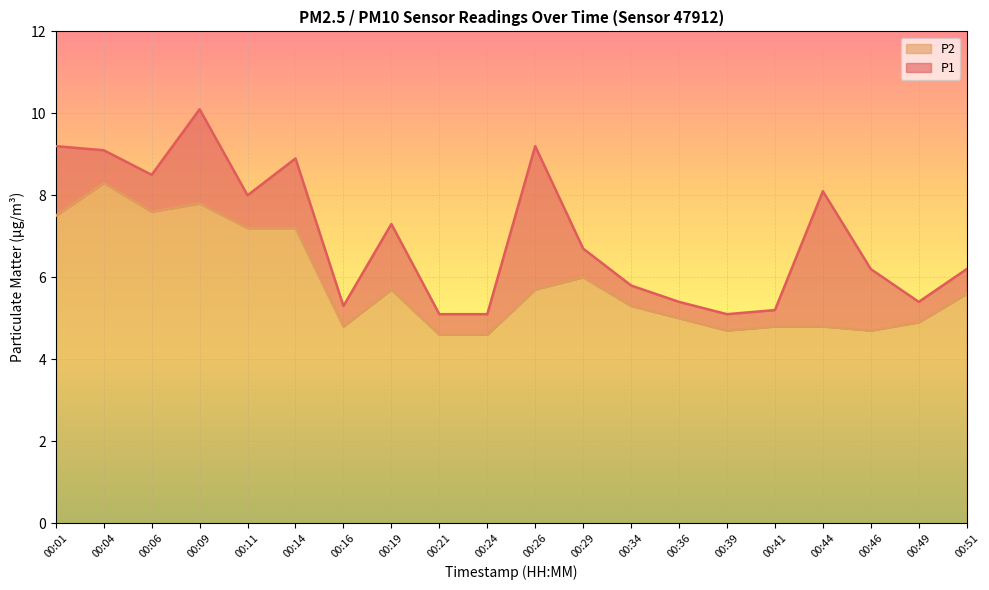

What value does the P2 series have at 00:36?

5.0